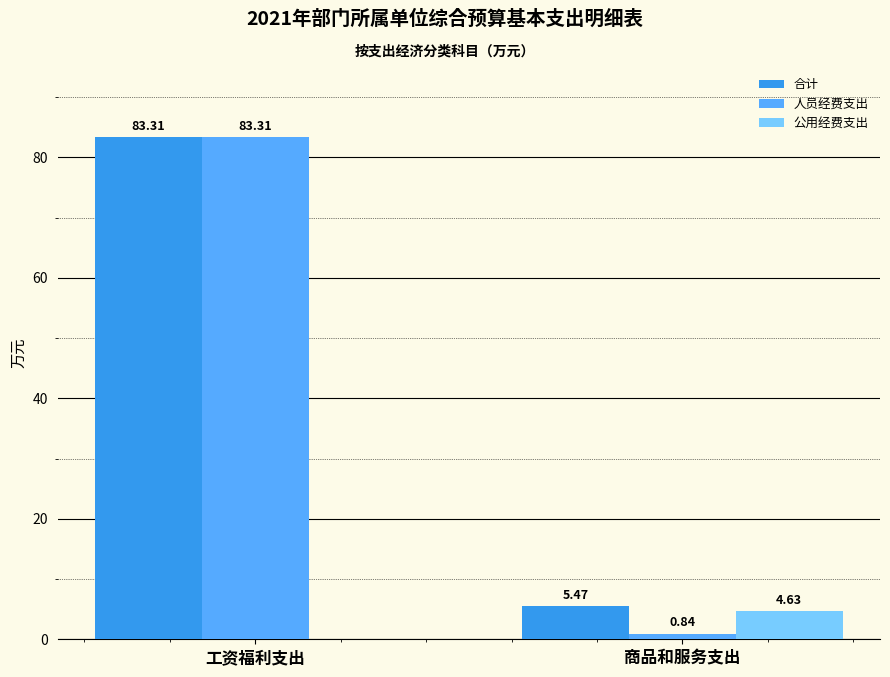

Where does the 人员经费支出 series first go above 83?

工资福利支出